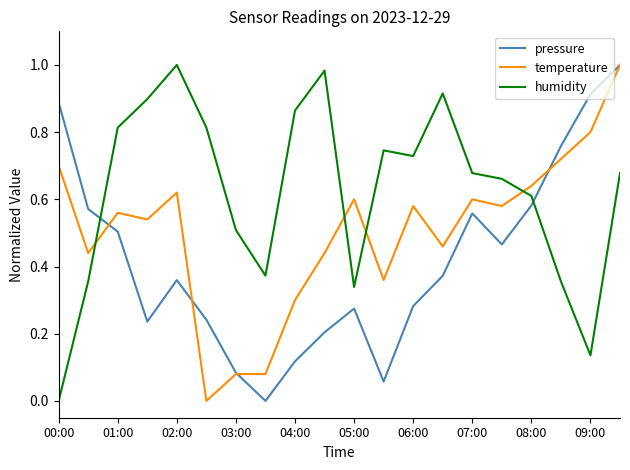

How many intersections are there between pressure and humidity?

2